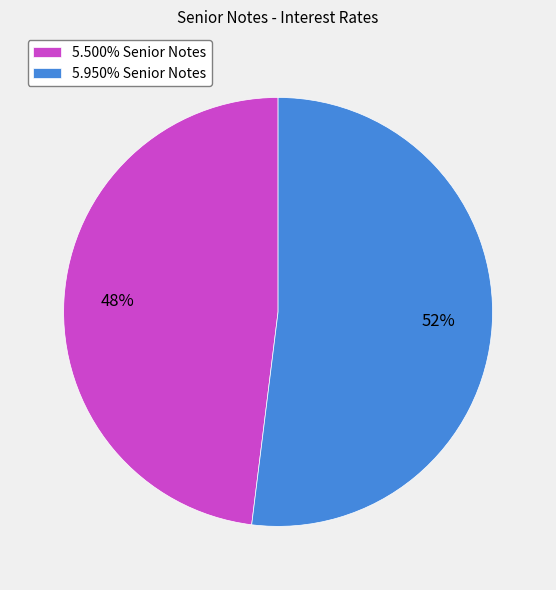

What percentage is the 5.950% Senior Notes slice, to the nearest percent?

52%